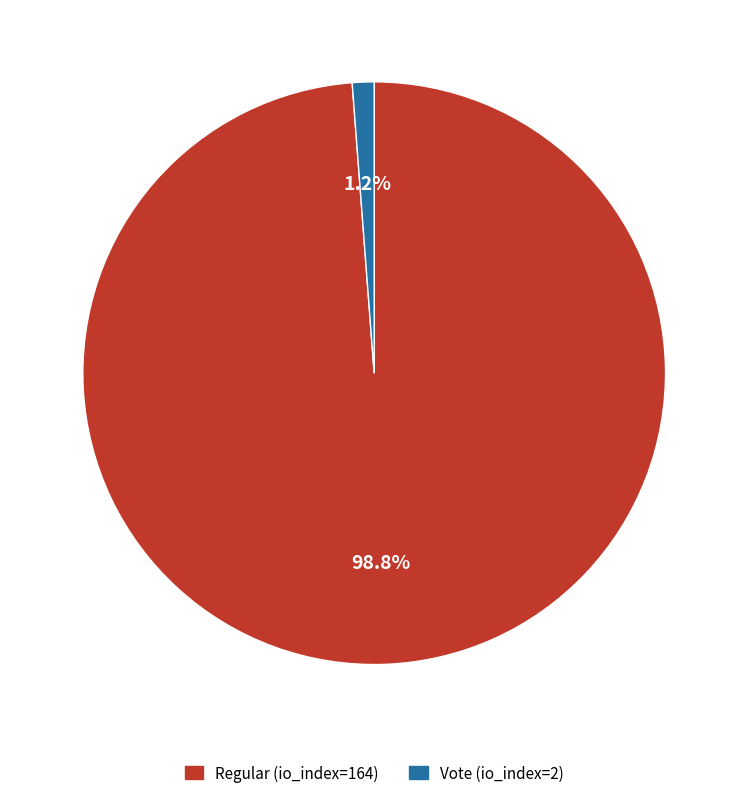

The Vote (io_index=2) slice represents 1% of the pie. True or false?

True